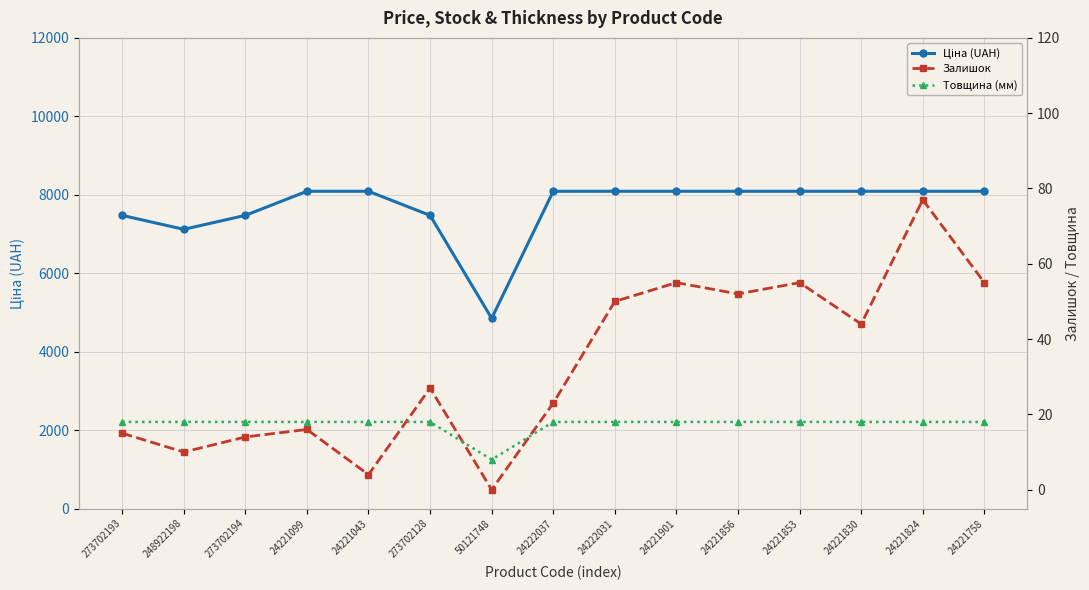

Rank the series by their maximum value, from highest to lowest.

Ціна (UAH), Залишок, Товщина (мм)